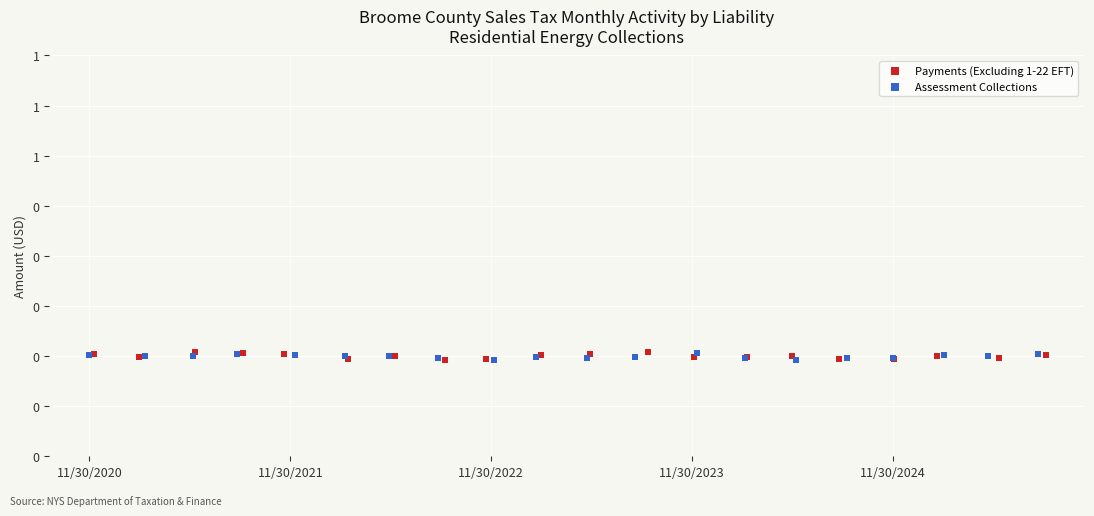

What are all the series names shown in the legend?

Payments (Excluding 1-22 EFT), Assessment Collections